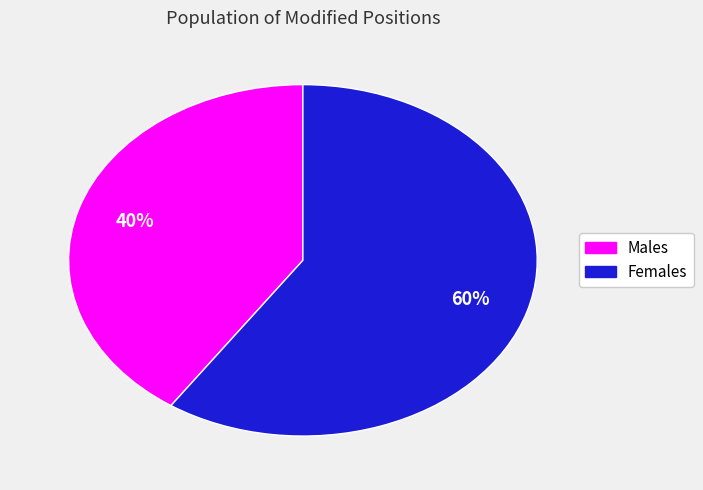

To the nearest percent, what is the average slice percentage?

50%